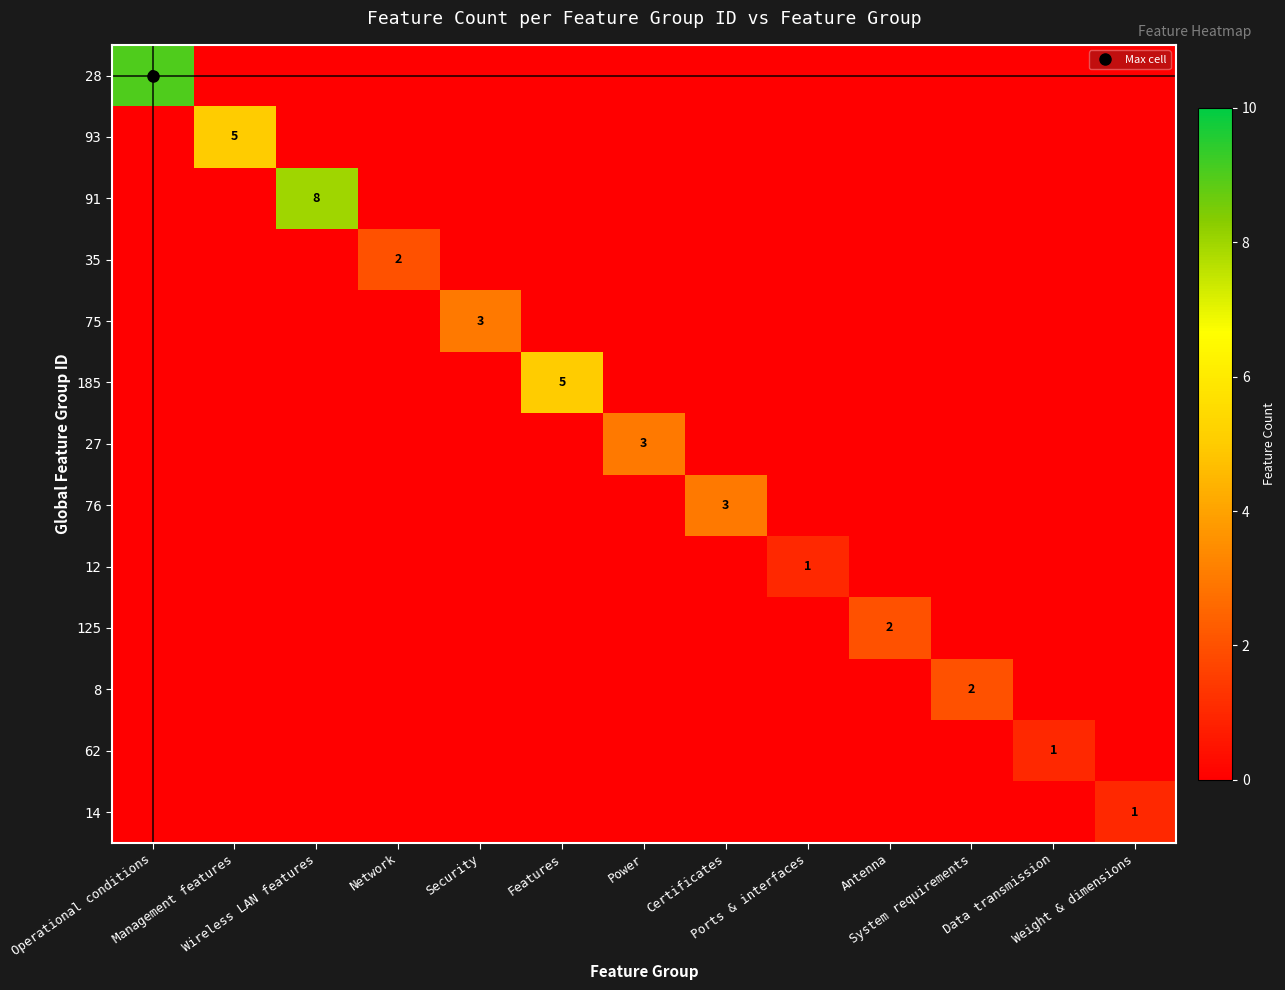

Rank the series at Data transmission from highest to lowest value.

62, 28, 93, 91, 35, 75, 185, 27, 76, 12, 125, 8, 14